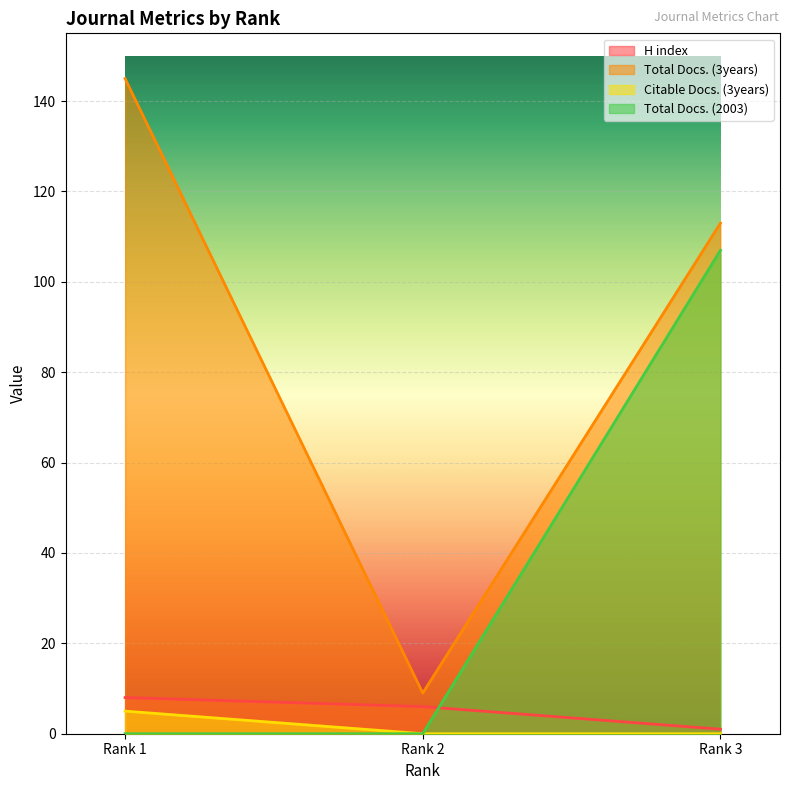

What is the difference between the highest and lowest values at Rank 3?

113